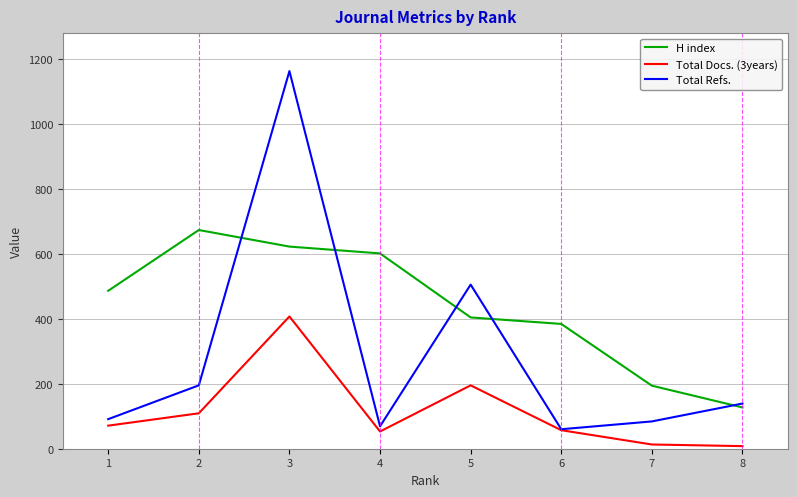

True or false: H index and Total Docs. (3years) cross at least once.

False